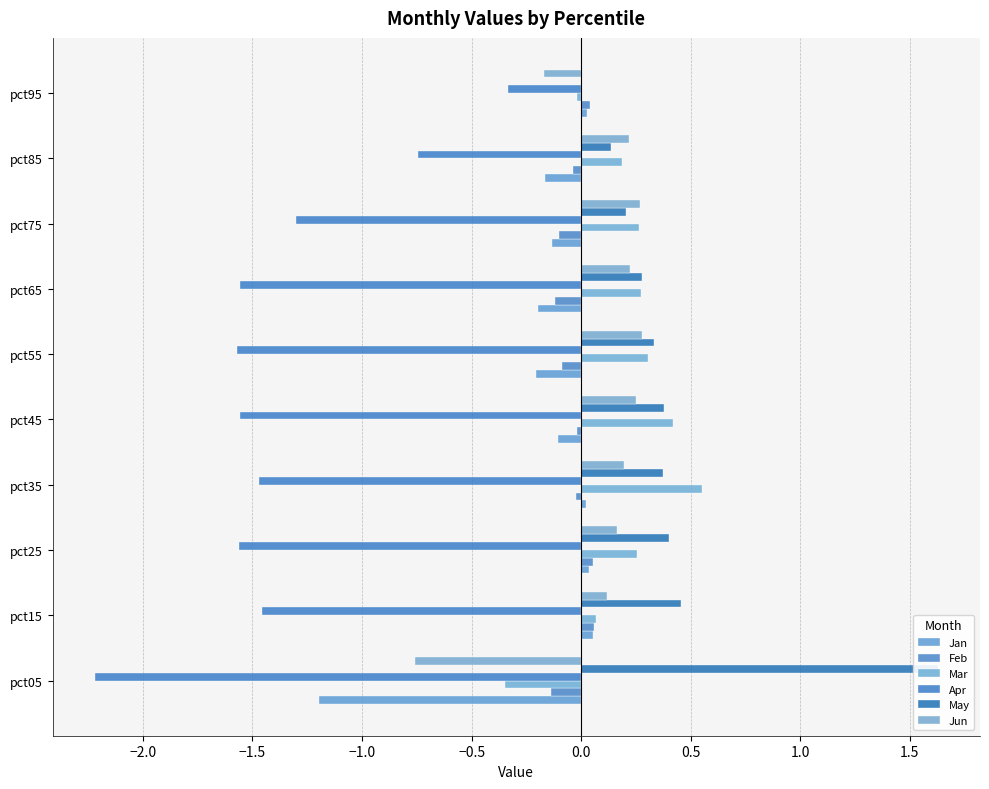

What is the value of the Jun bar at the 5th from the left?

0.3